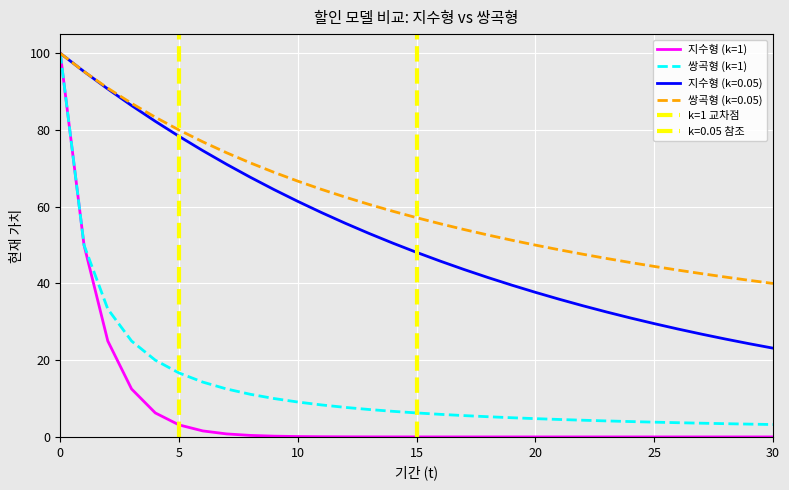

The 지수형 (k=0.05) series shows 21.9 at 21. True or false?

False